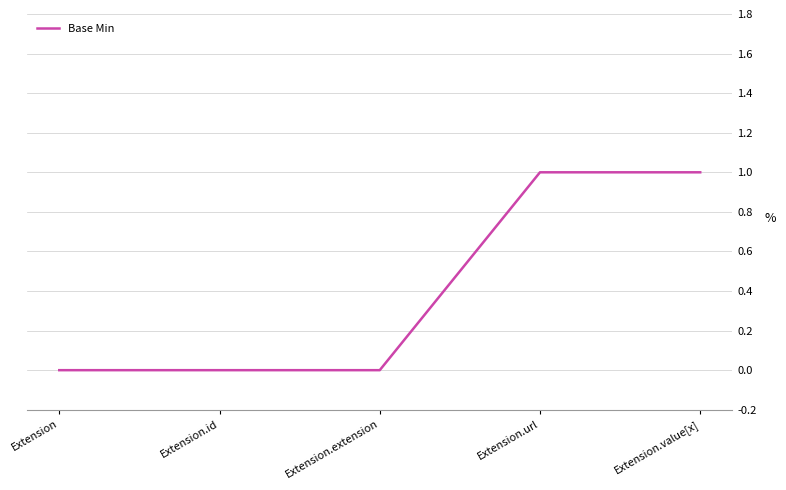

Count the number of data series in this chart.

1